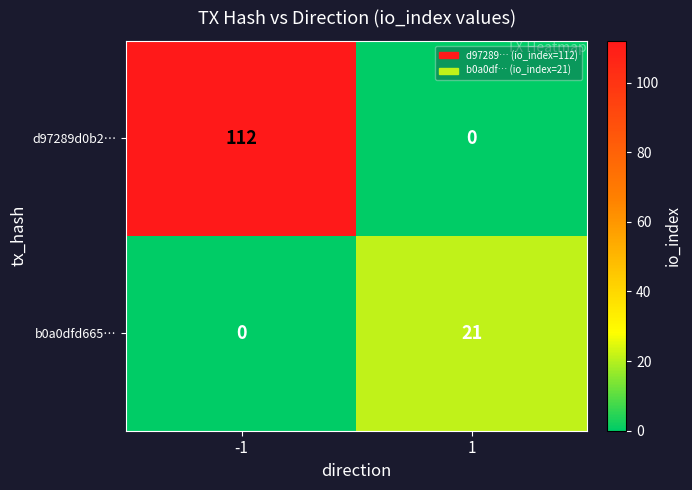

Which series has the largest total across all categories?

d97289d0b2…